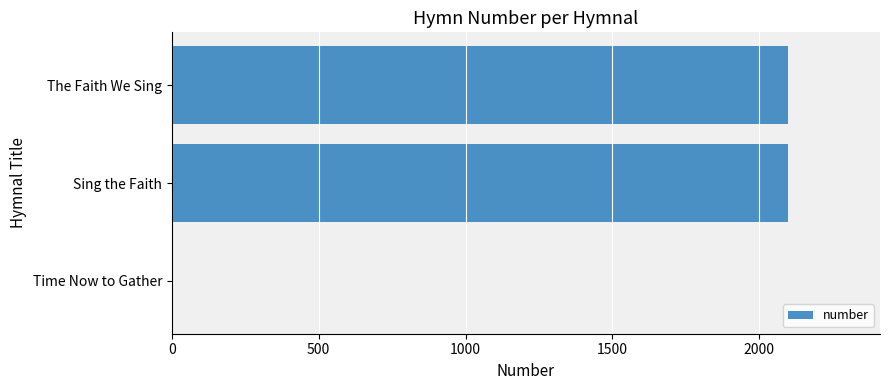

Is it true that the value at Sing the Faith is 2097?

True